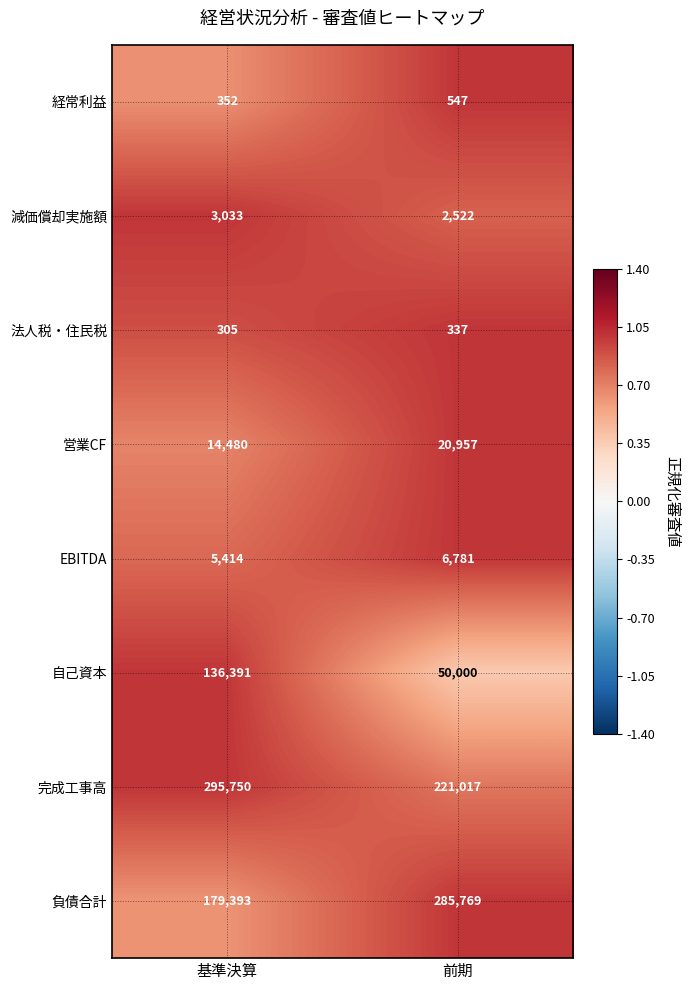

At which category does the chart reach its minimum across all series?

基準決算